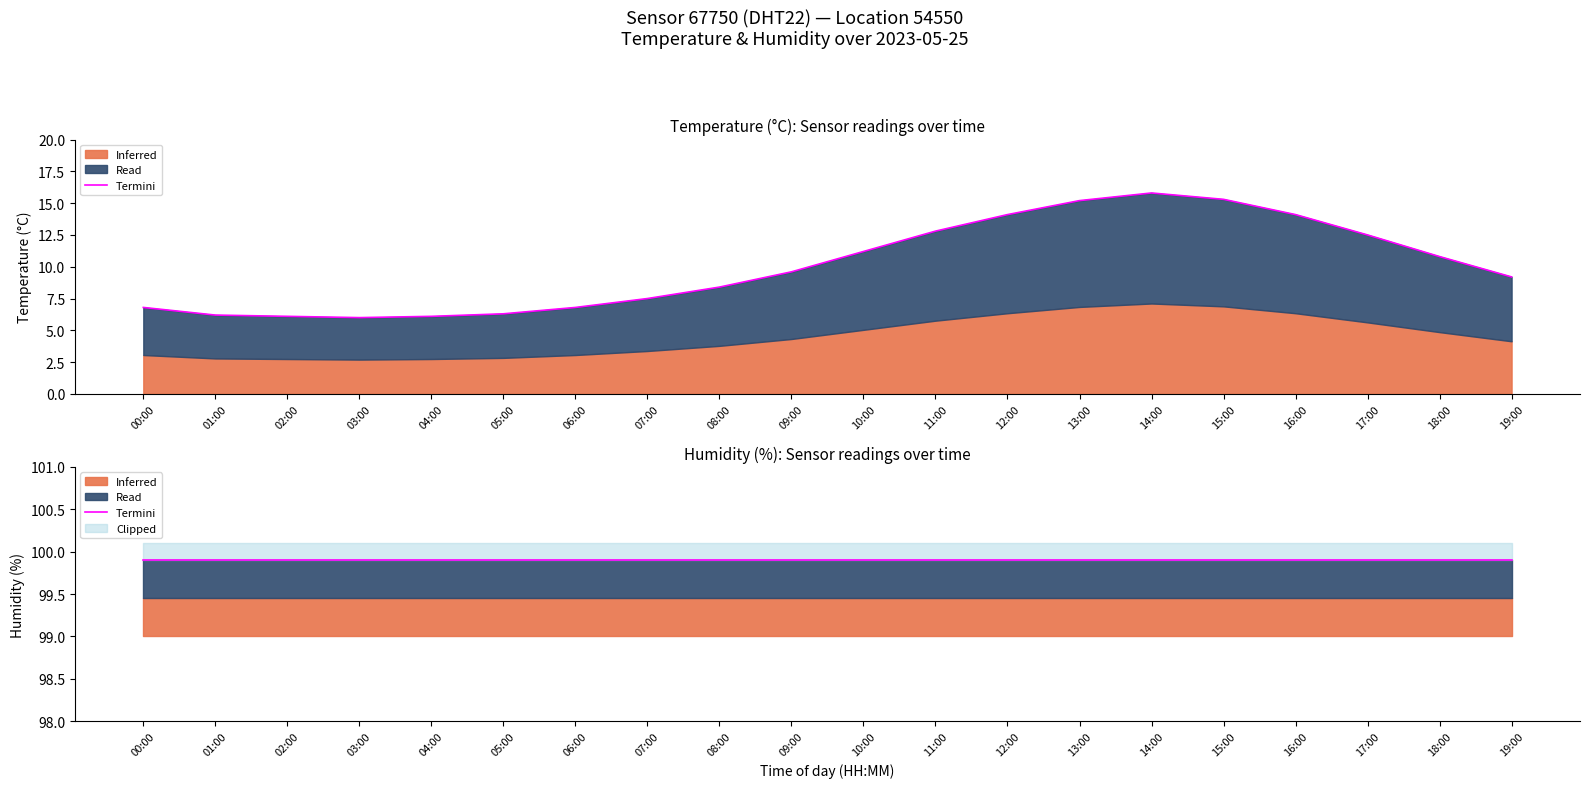

What is the label of the 20th point from the left?

19:00